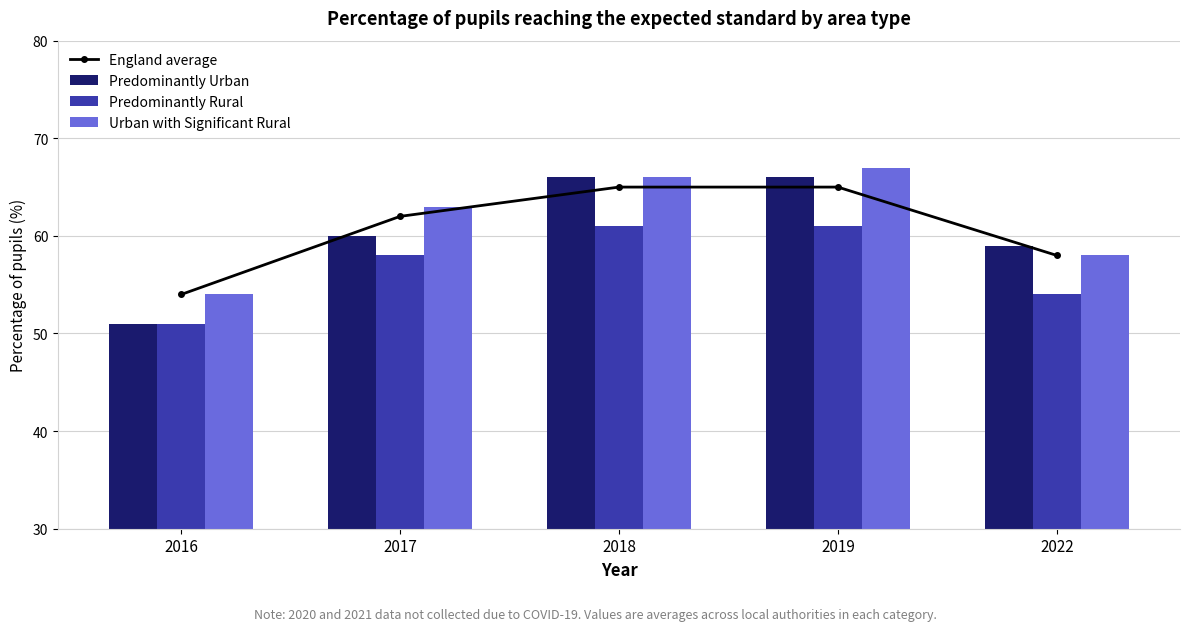

The value of Predominantly Urban at 2016 is 51. True or false?

True